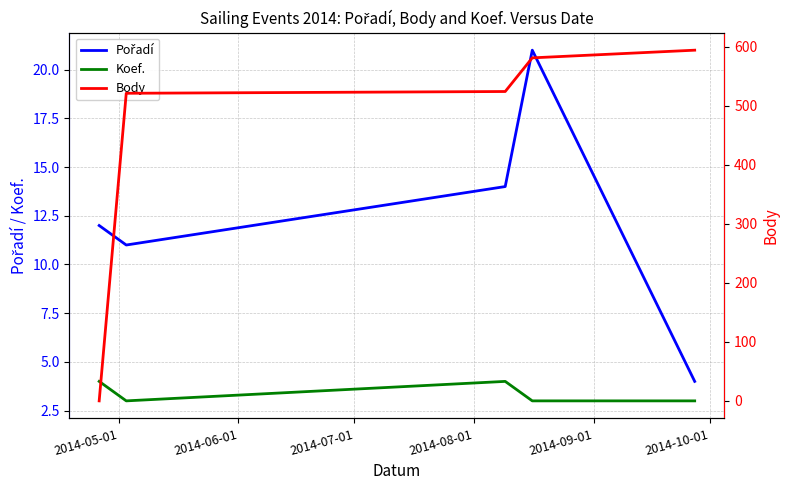

What position from the left is 2014-07-01?

3